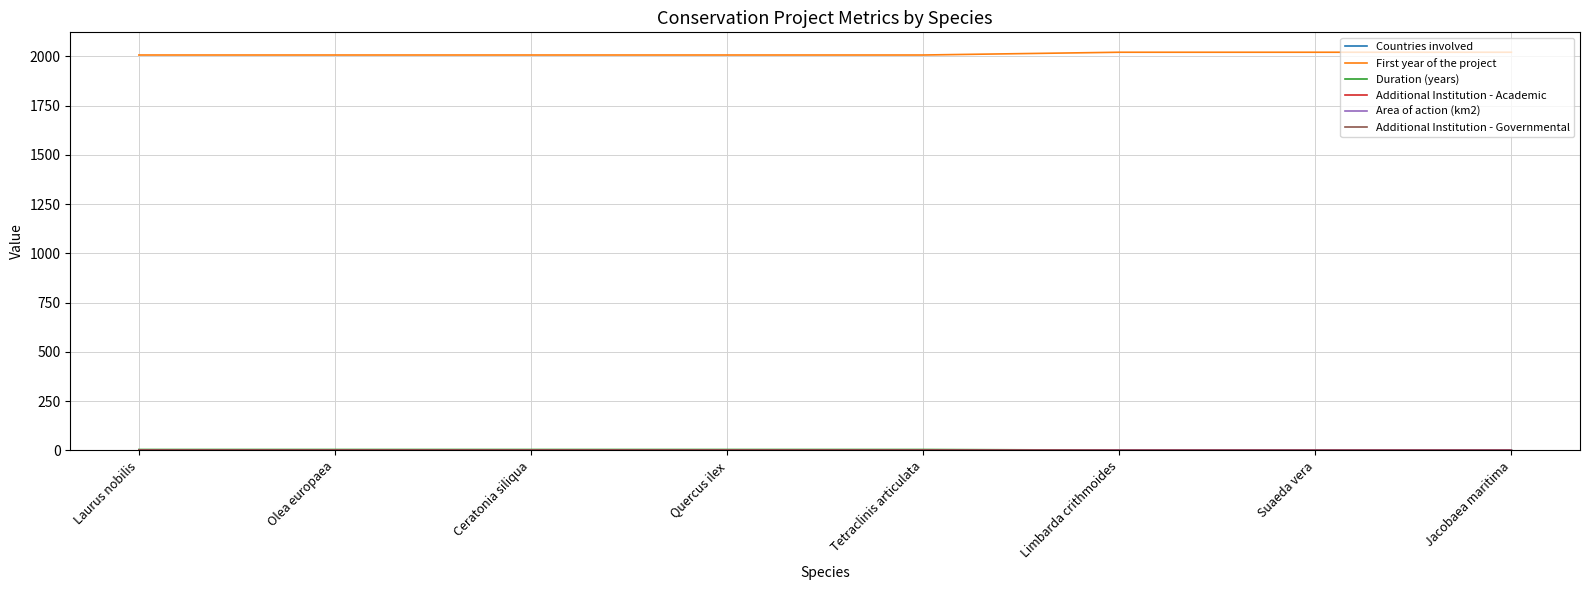

At how many categories does at least one series exceed 1561?

8